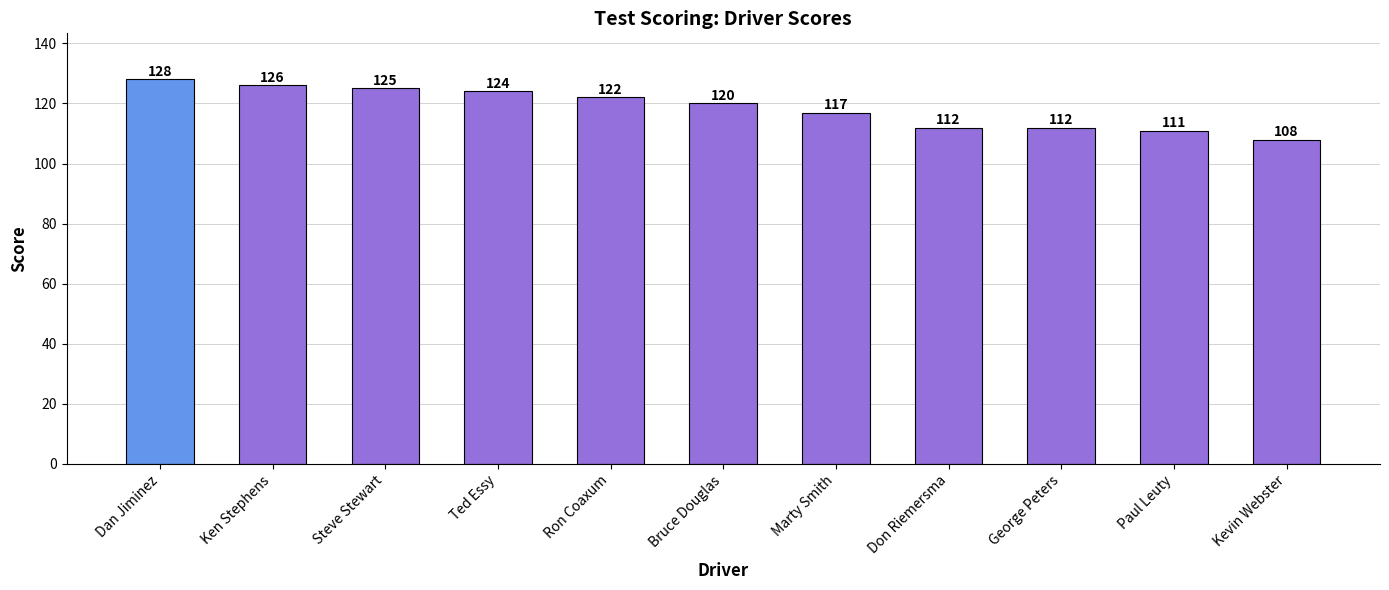

What is the maximum value shown in the chart?

128